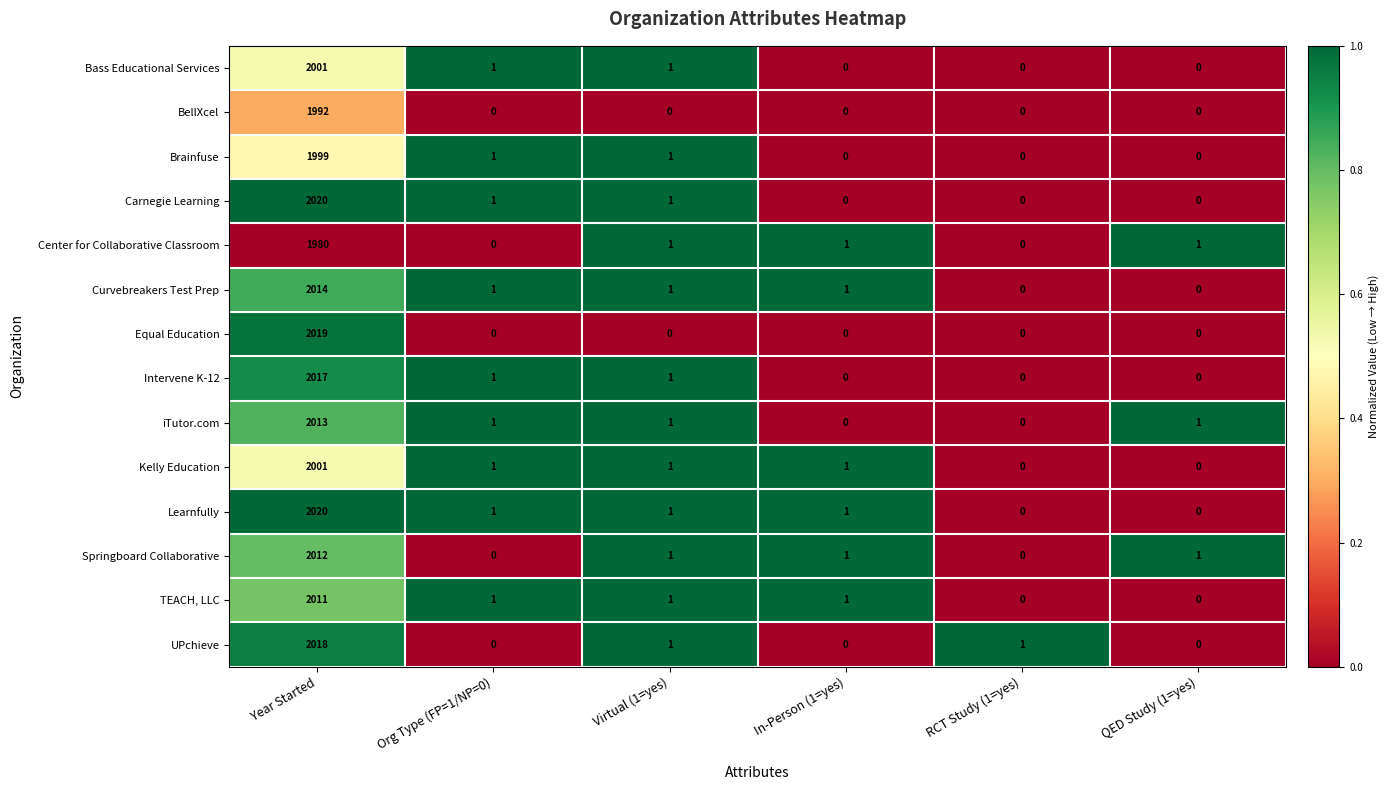

How many series are shown in this chart?

14